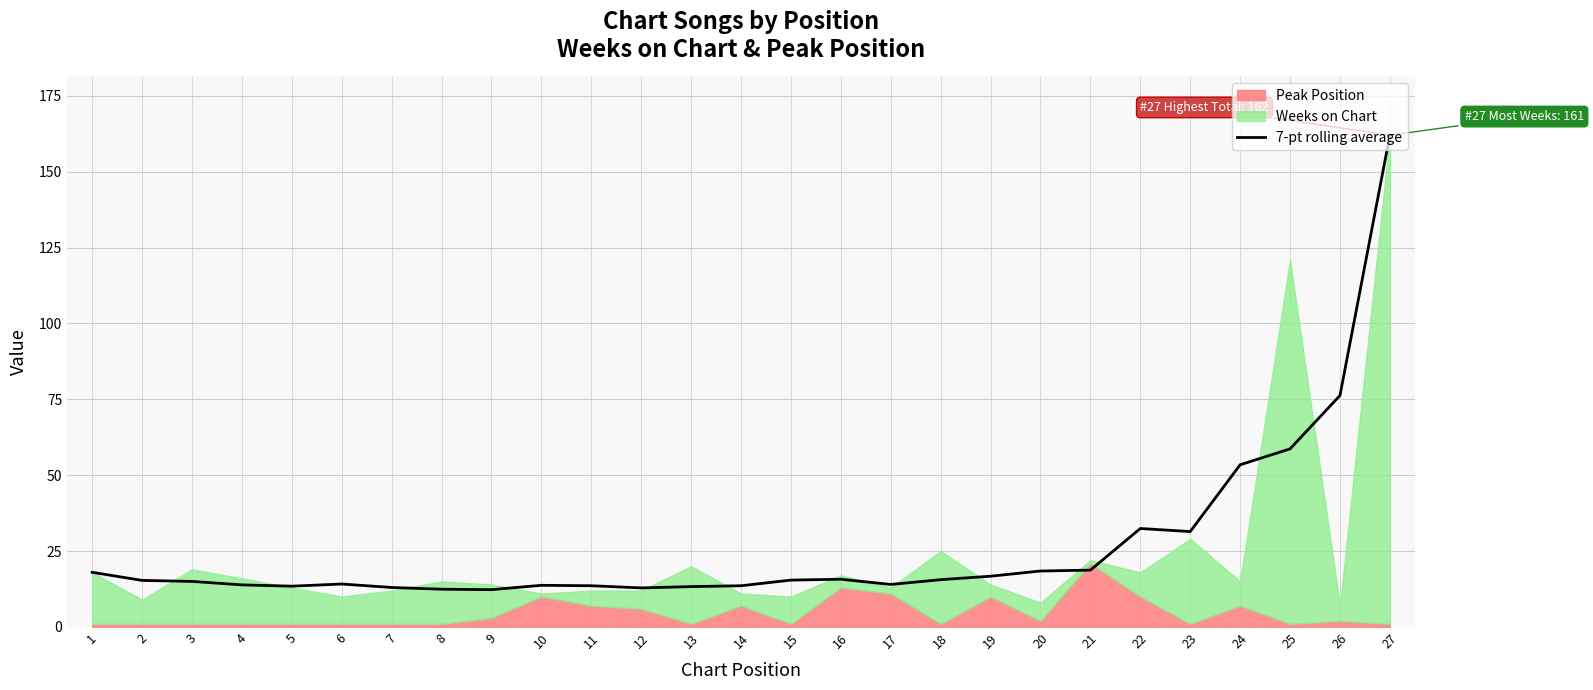

At which label does the data first exceed 15?

1